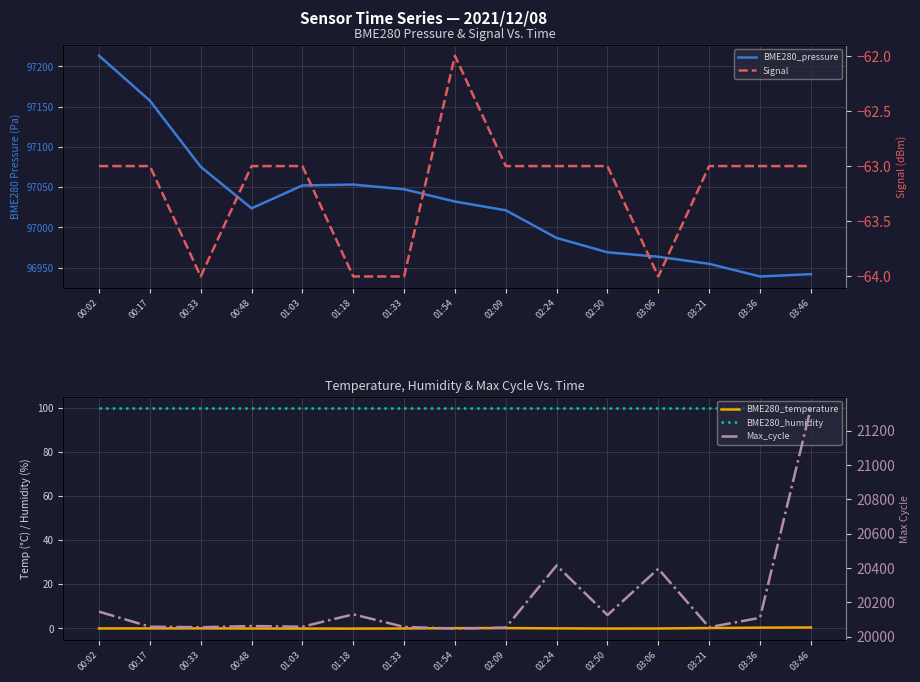

Which series changed the most between 03:06 and 03:46?

Max_cycle